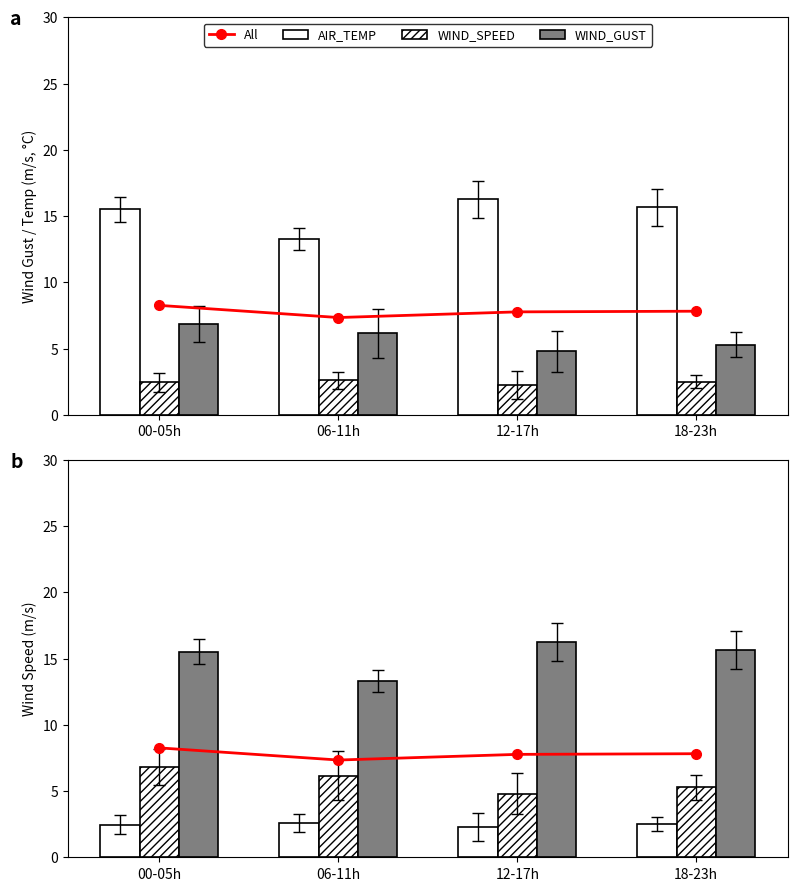

What is the minimum value shown in the chart?

2.3